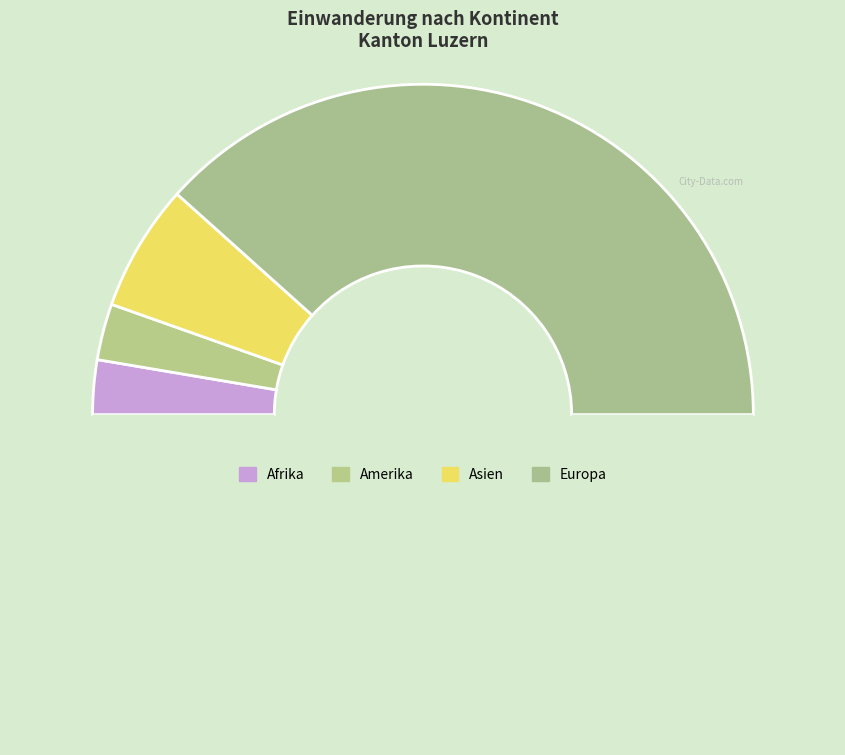

To the nearest percent, what is the difference between the largest and smallest slice percentages?

71%